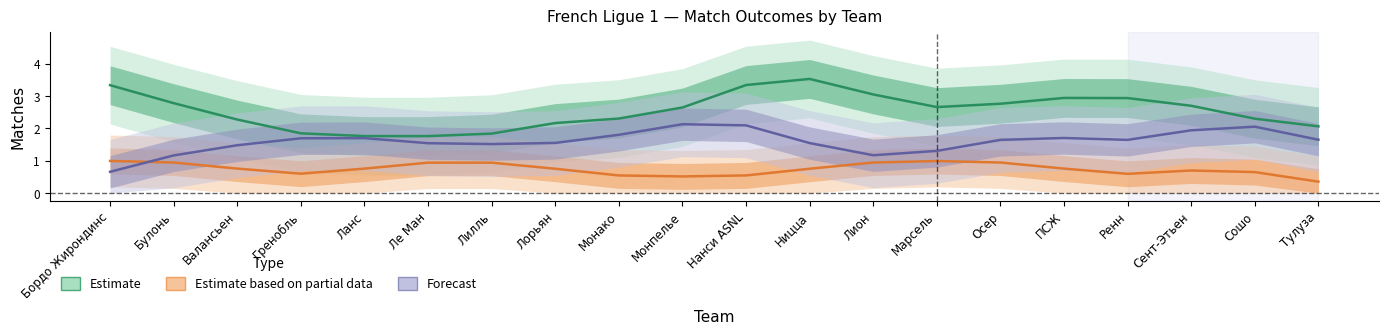

What is the total value across all series at Сент-Этьен?

5.3